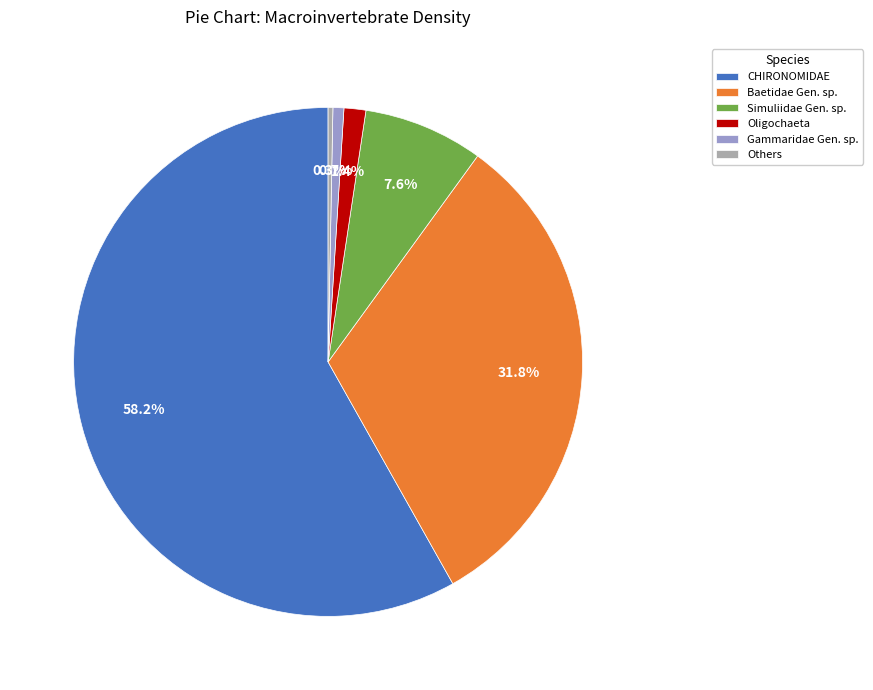

Which slice is the largest?

CHIRONOMIDAE